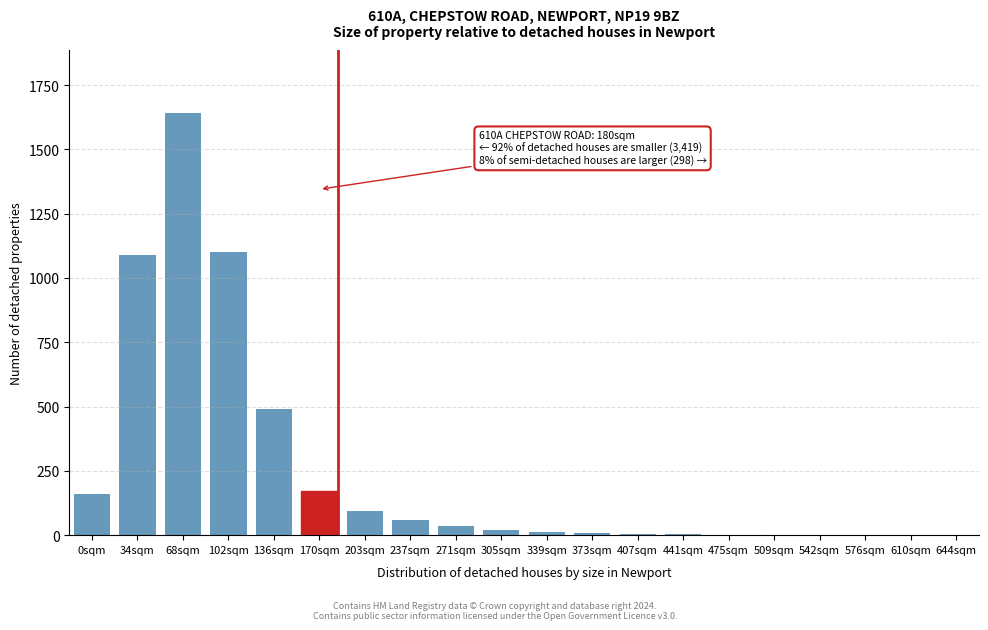

What is the change in value from 203sqm to 610sqm?

-95